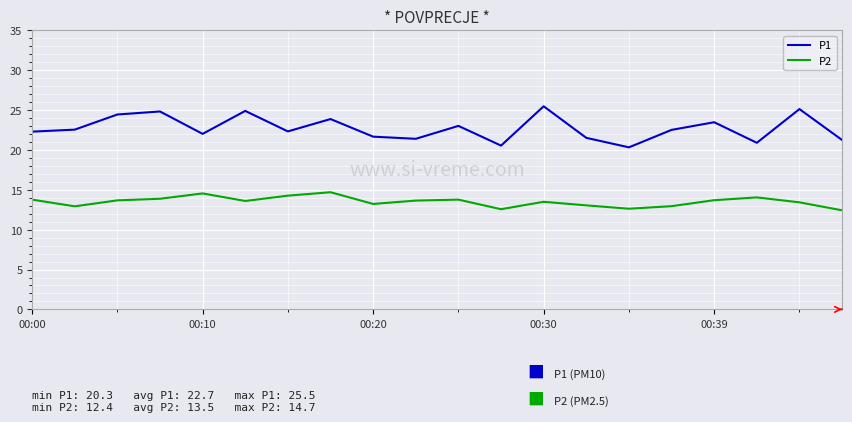

Which series has the largest total across all categories?

P1